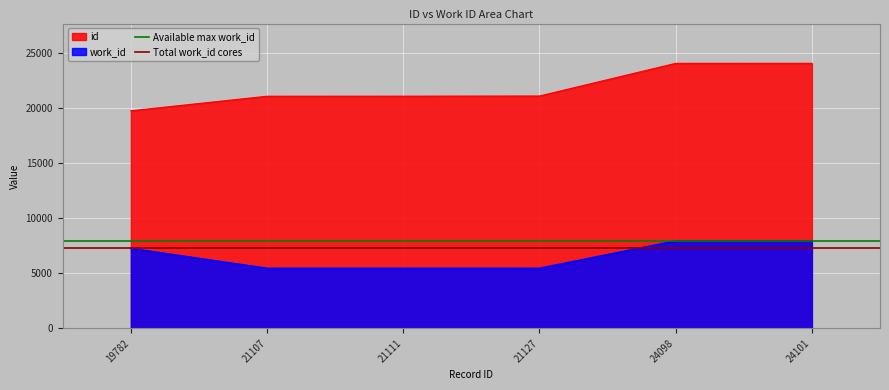

Does the chart display data point markers on the line(s)?

No